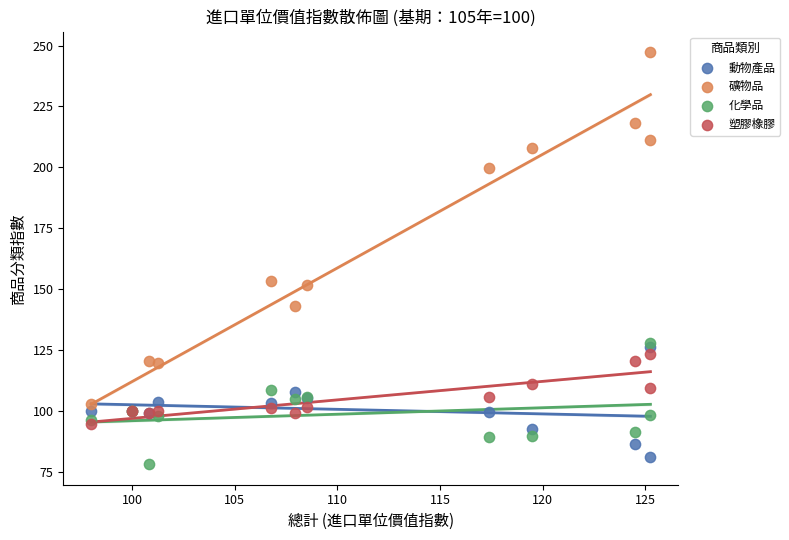

Which series reaches the maximum Y coordinate?

礦物品